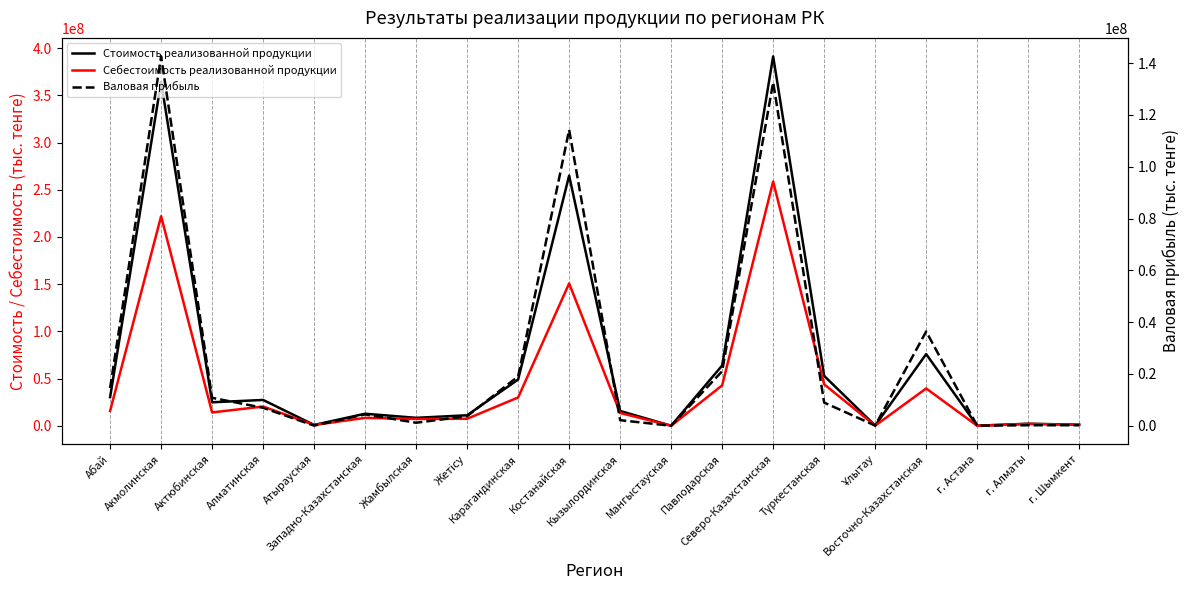

True or false: Стоимость реализованной продукции and Валовая прибыль intersect in this chart.

False